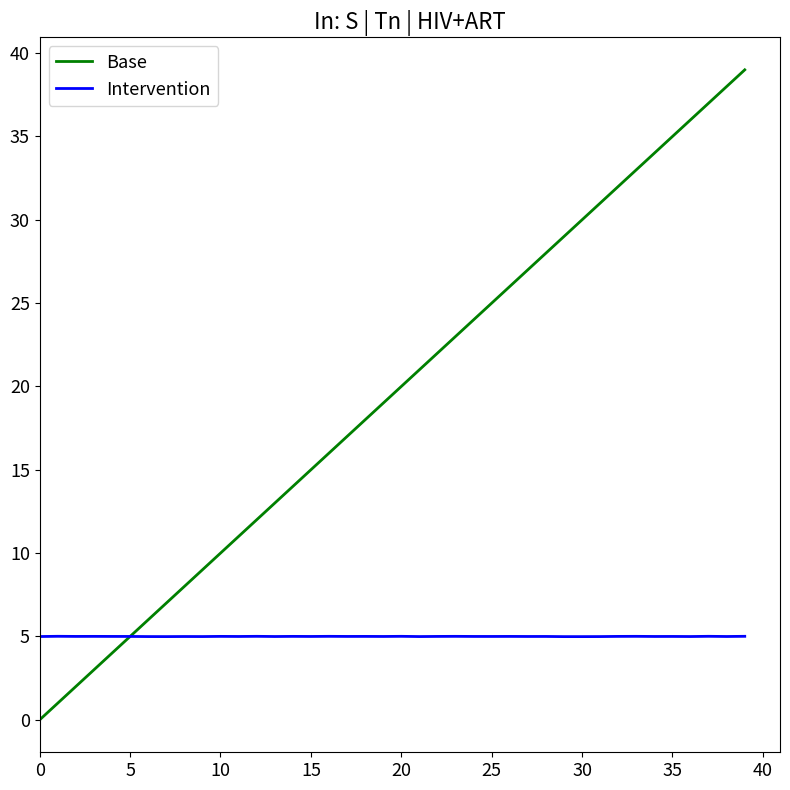

How many categories are shown in the chart?

40